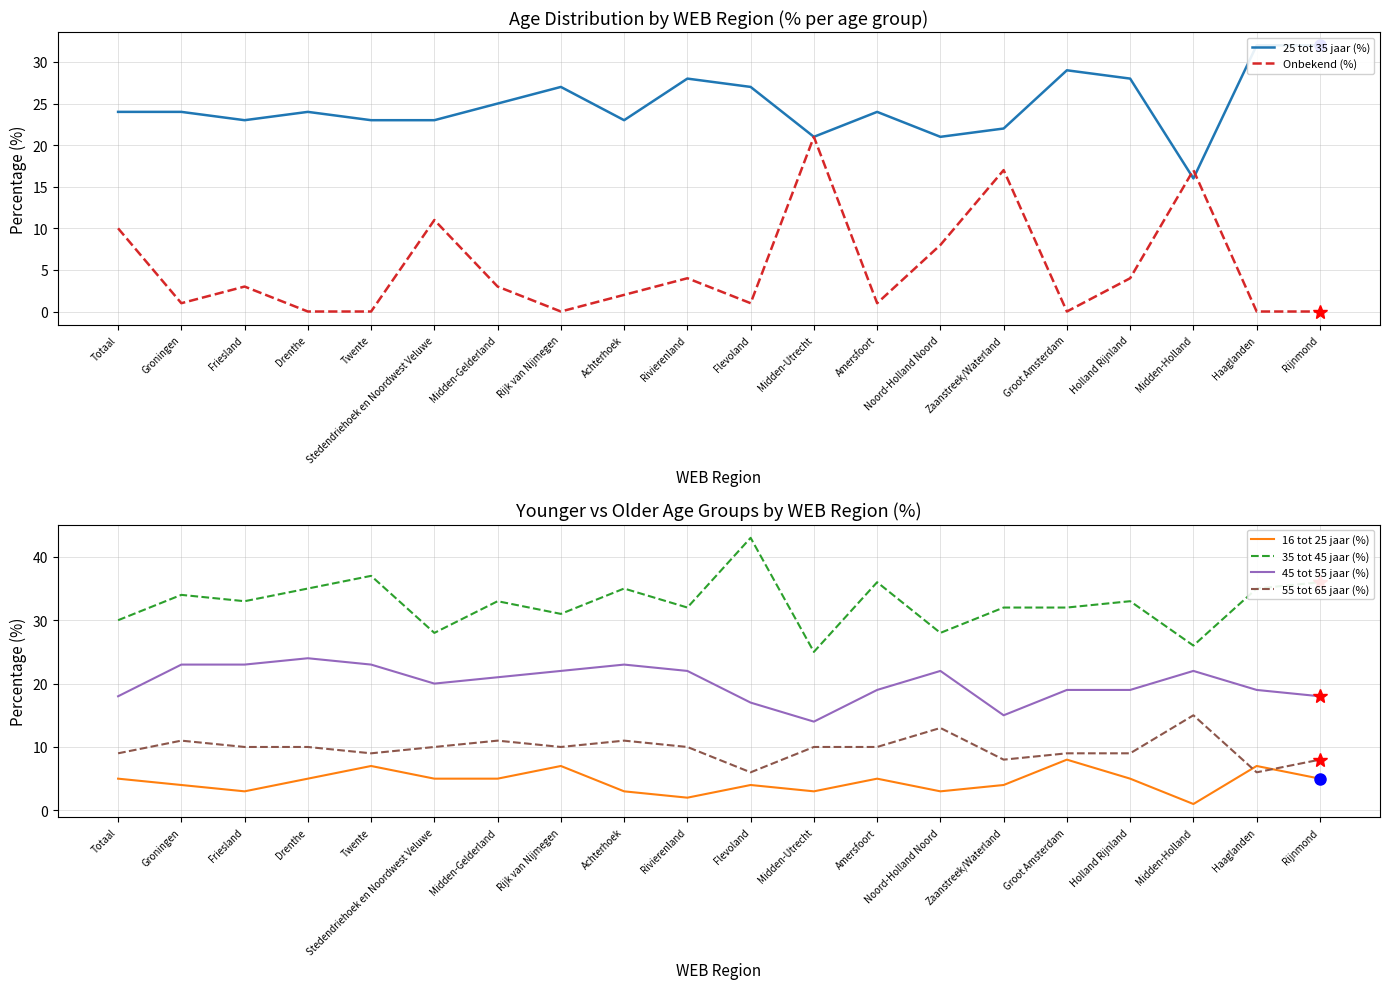

How many lines are shown in the chart?

6